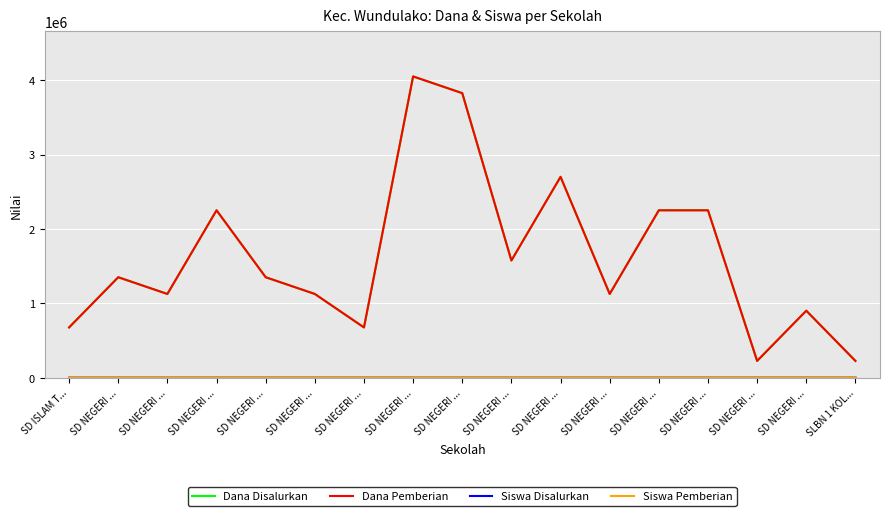

Is this an area chart (filled region under the line)?

No